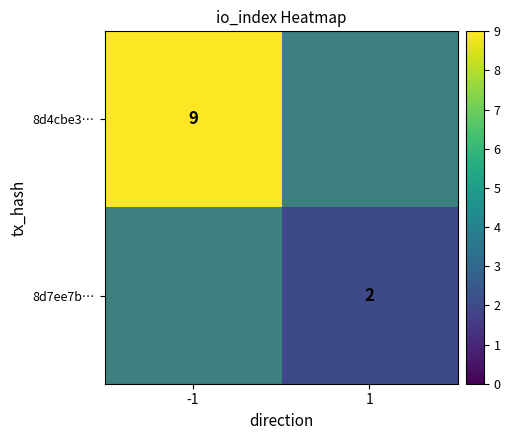

Is it true that 8d4cbe3… equals 9 at -1?

True